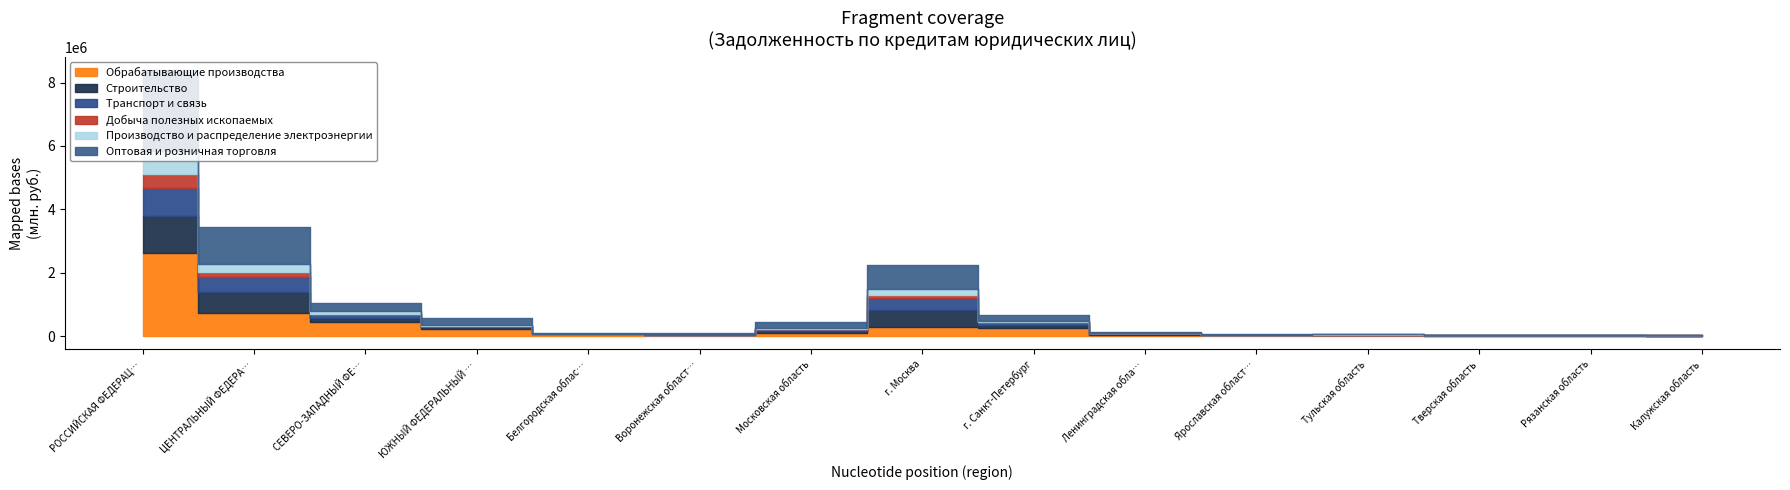

Is it true that Строительство equals 39034 at Ленинградская область?

False